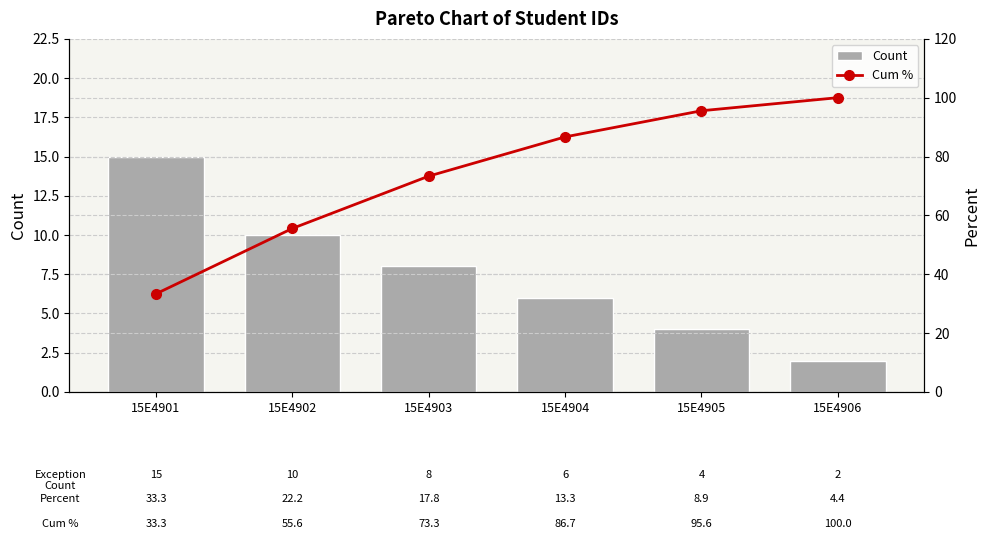

Reading left to right, transcribe all the data shown in this chart.

Count: 15E4901=15.0	15E4902=10.0	15E4903=8.0	15E4904=6.0	15E4905=4.0	15E4906=2.0
Cum %: 15E4901=33.3	15E4902=55.6	15E4903=73.3	15E4904=86.7	15E4905=95.6	15E4906=100.0